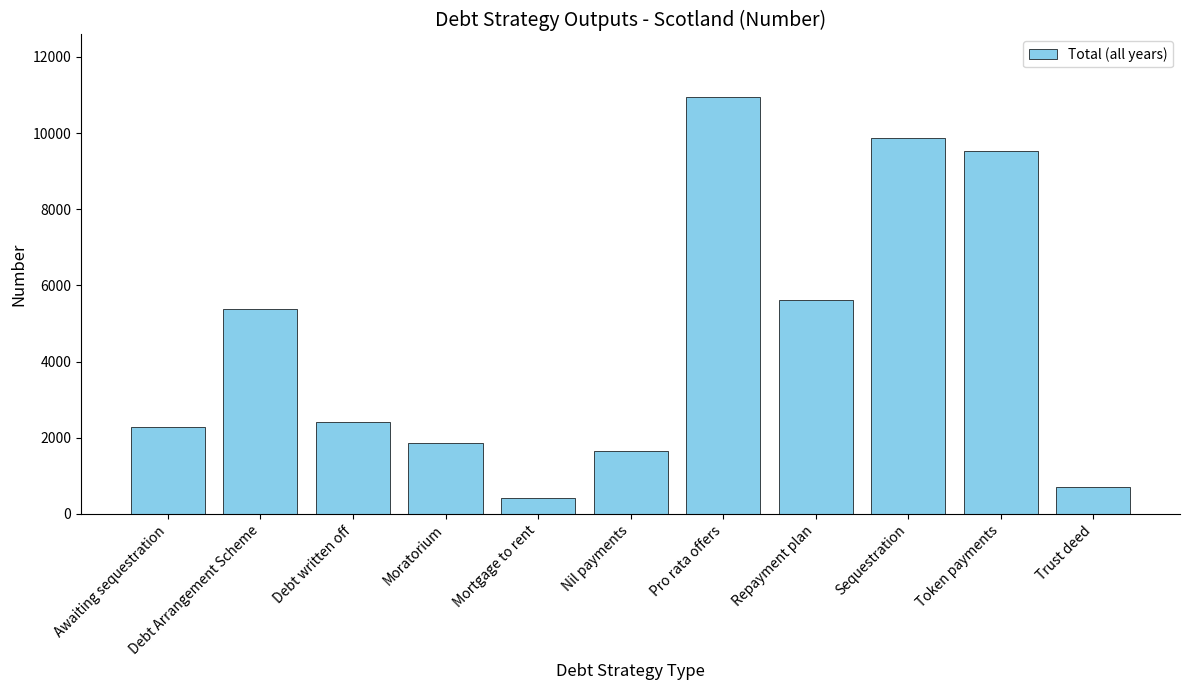

Is it true that the value at Nil payments is 1642.5?

True